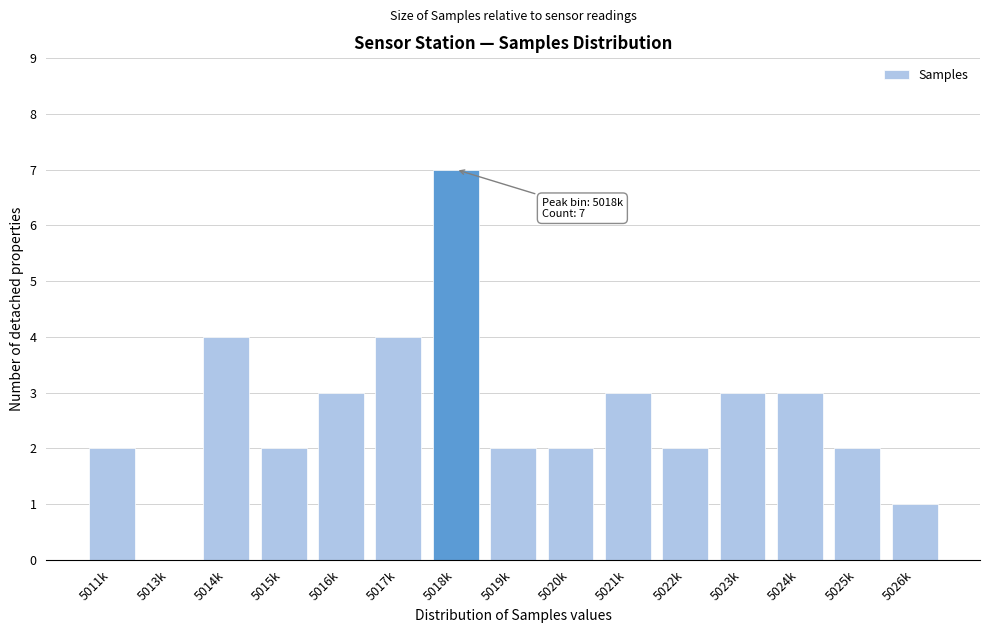

Reading left to right, what are all the values shown in this chart?

5011k=2	5013k=0	5014k=4	5015k=2	5016k=3	5017k=4	5018k=7	5019k=2	5020k=2	5021k=3	5022k=2	5023k=3	5024k=3	5025k=2	5026k=1